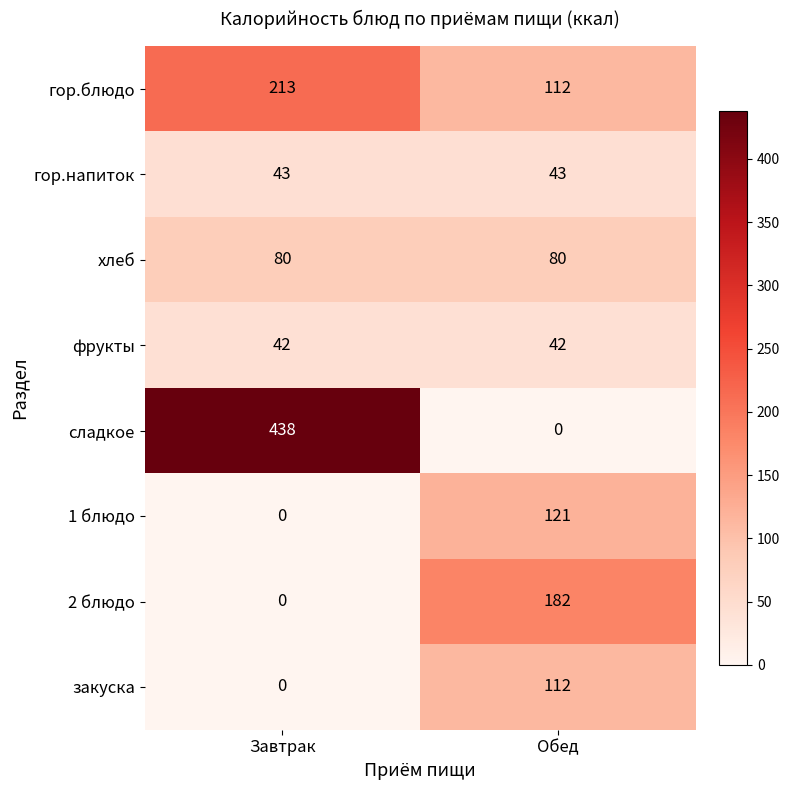

What is the sum of the хлеб values at Завтрак and Обед?

160